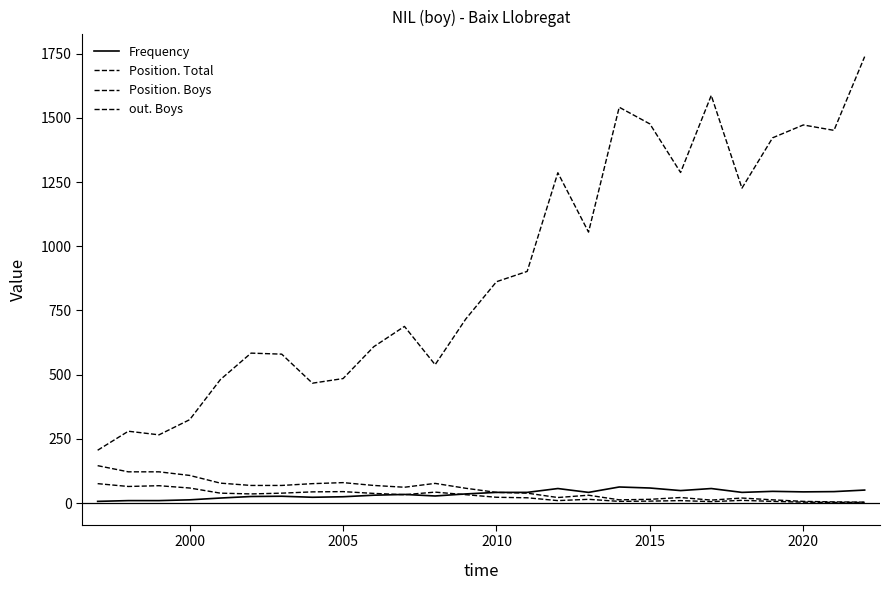

Does the chart have visible grid lines?

No